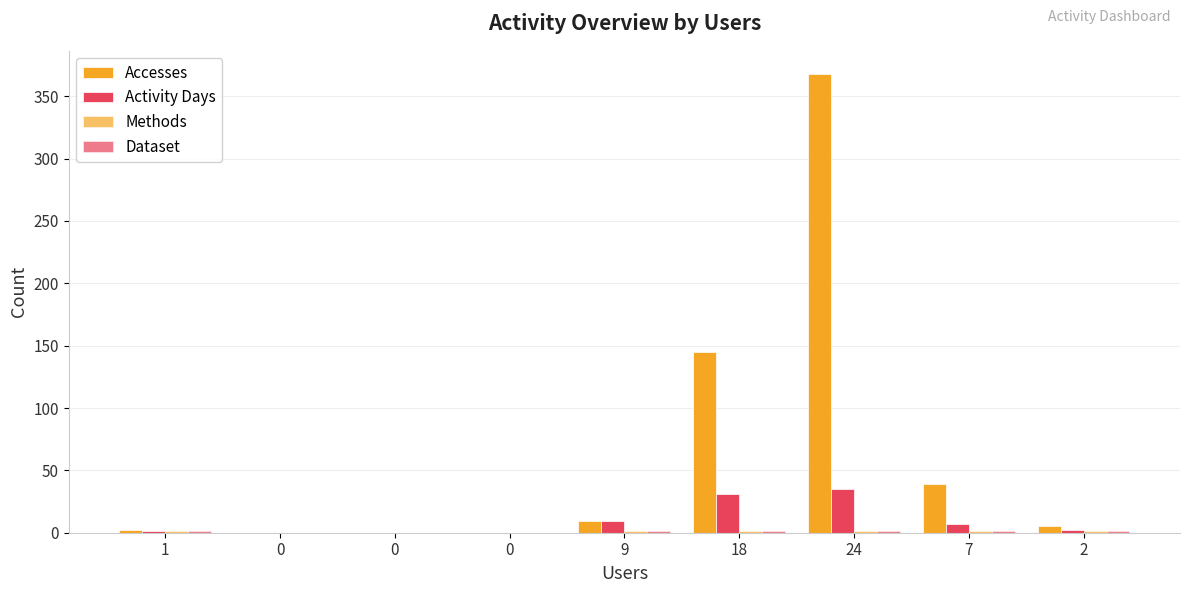

Does the chart contain stacked bars?

No